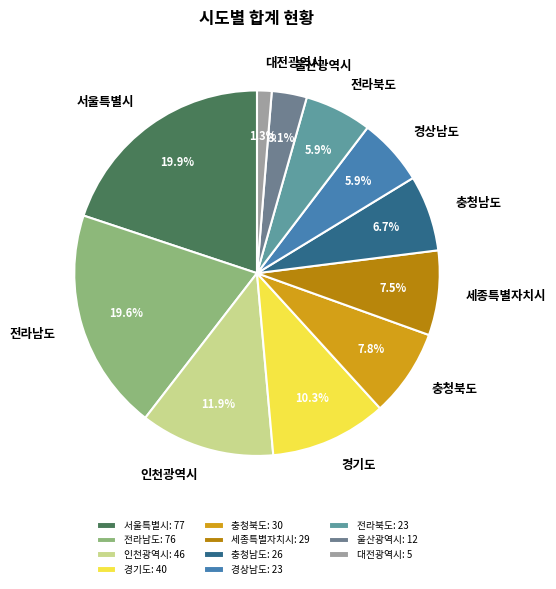

What percentage do 세종특별자치시 and 대전광역시 together represent?

8.8%